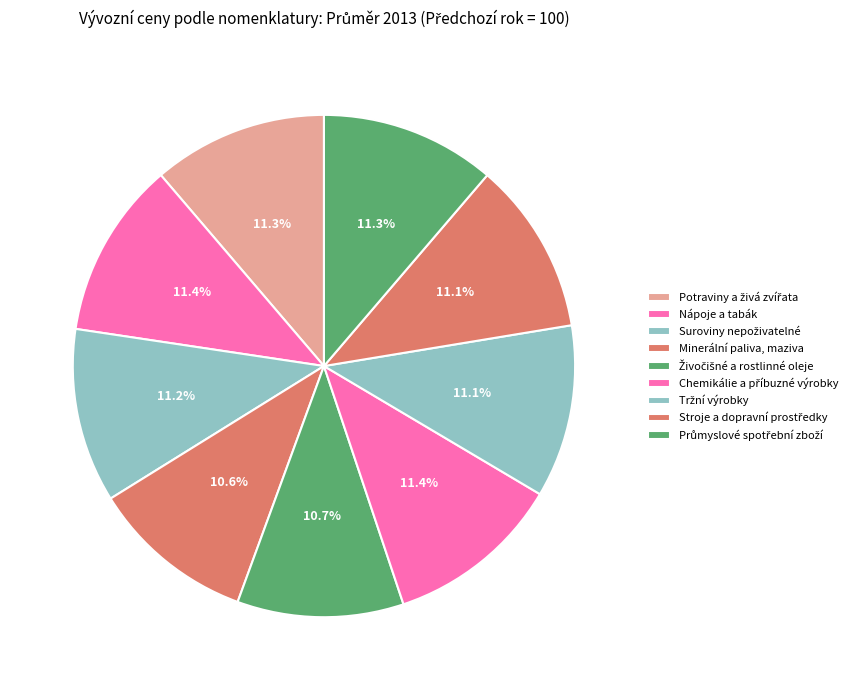

The Živočišné a rostlinné oleje slice represents 25% of the pie. True or false?

False